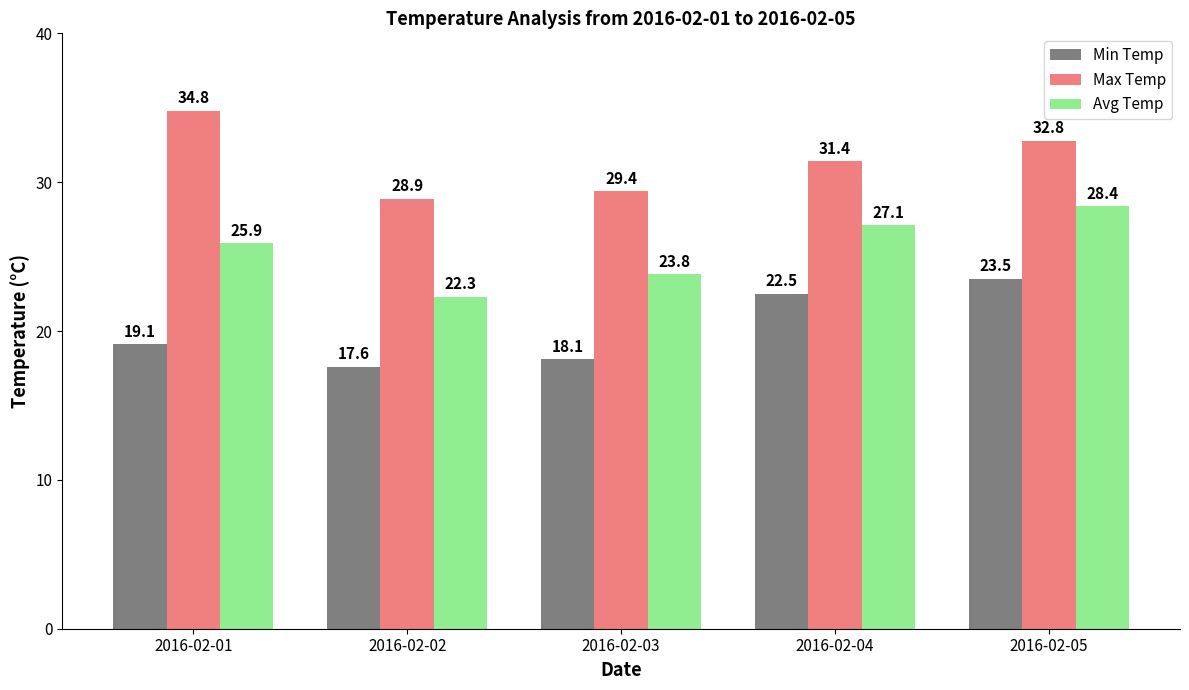

What is the spread (max minus min) of values at 2016-02-04?

8.9